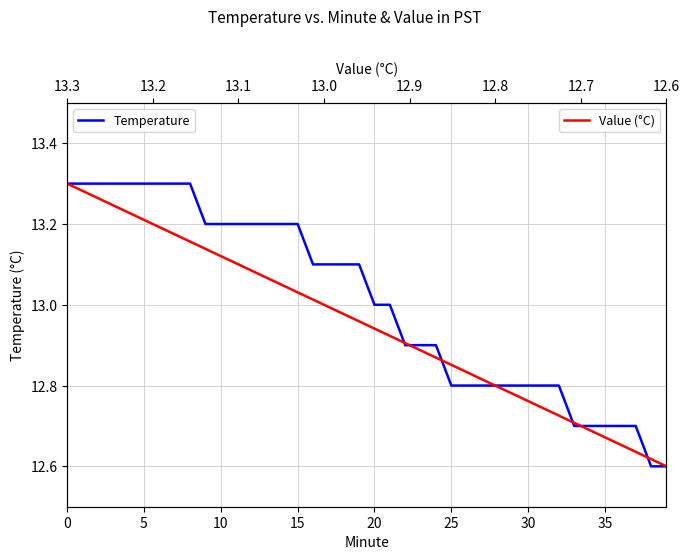

How many distinct data groups are displayed?

2